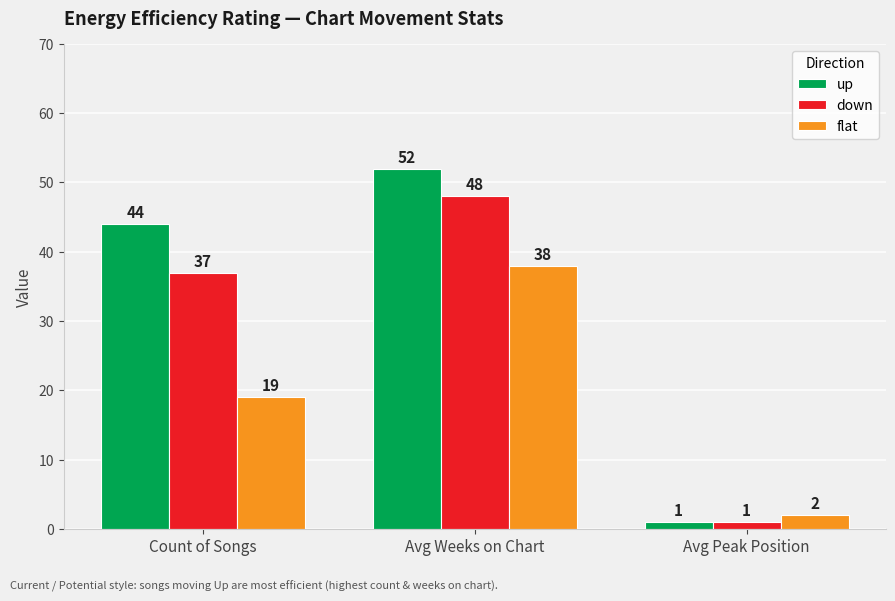

Reading right to left, list all the values displayed in this chart.

up: Avg Peak Position=1	Avg Weeks on Chart=52	Count of Songs=44
down: Avg Peak Position=1	Avg Weeks on Chart=48	Count of Songs=37
flat: Avg Peak Position=2	Avg Weeks on Chart=38	Count of Songs=19